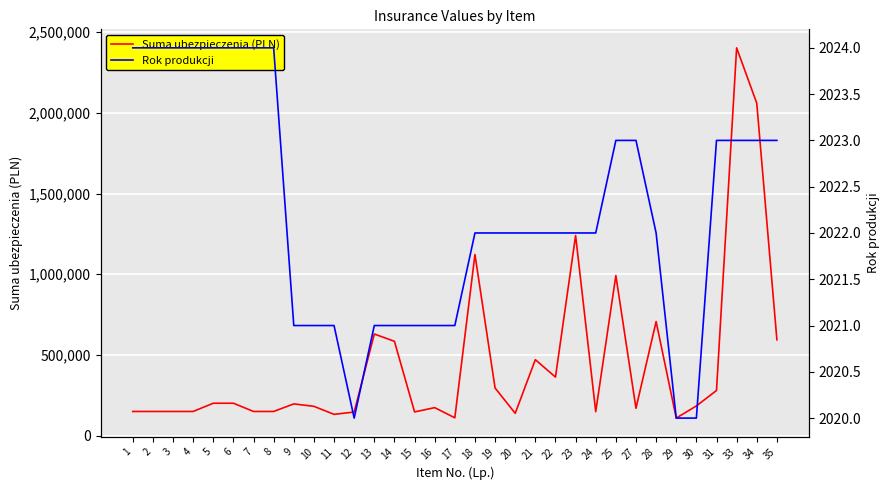

Which has a higher value, 28 or 16?

28